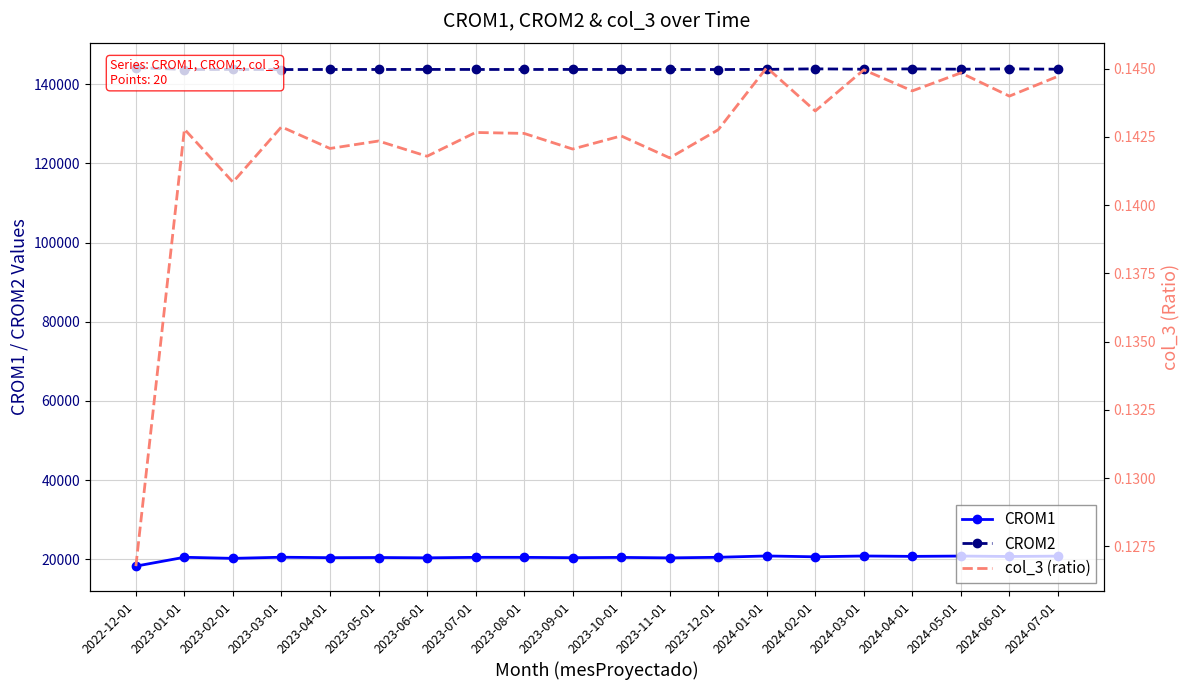

Which series has the largest total across all categories?

CROM2